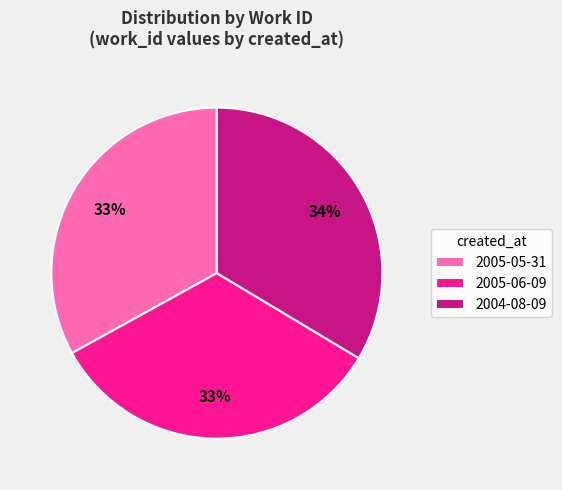

How many slices are in this pie chart?

3